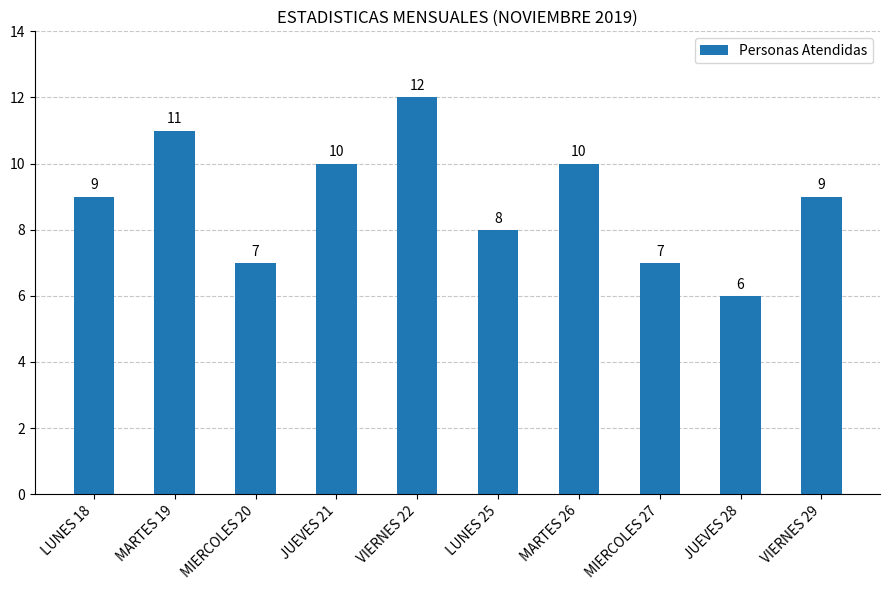

What is the sum of the values at JUEVES 21 and JUEVES 28?

16